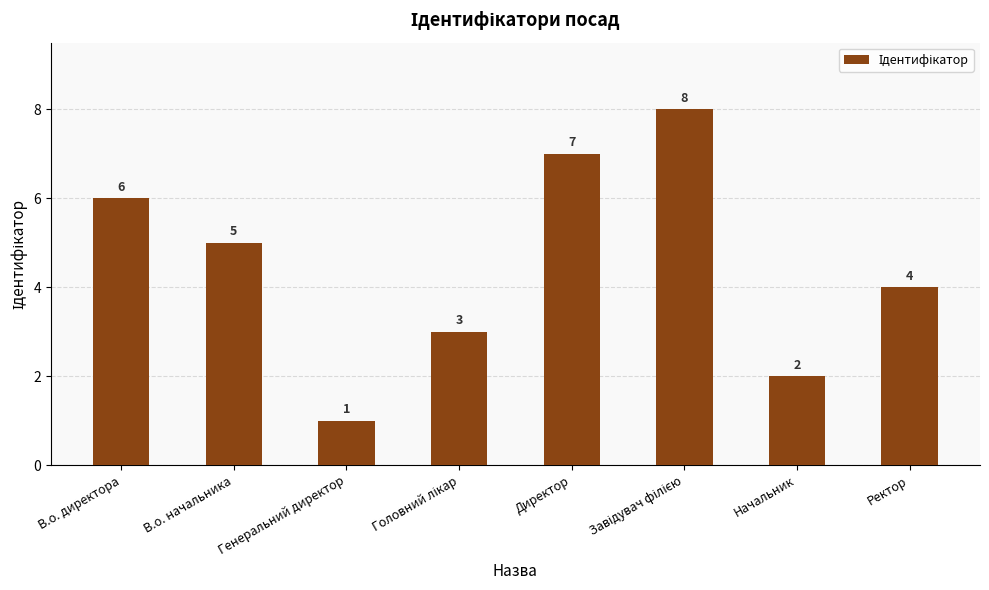

How many values are between 3 and 7?

5